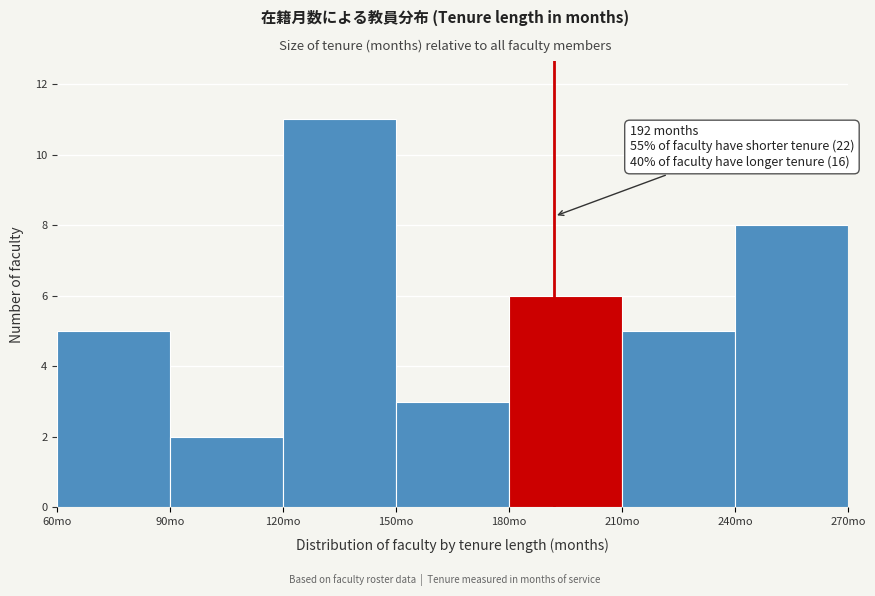

Which range on the x-axis has the tallest bar?

120 to 150